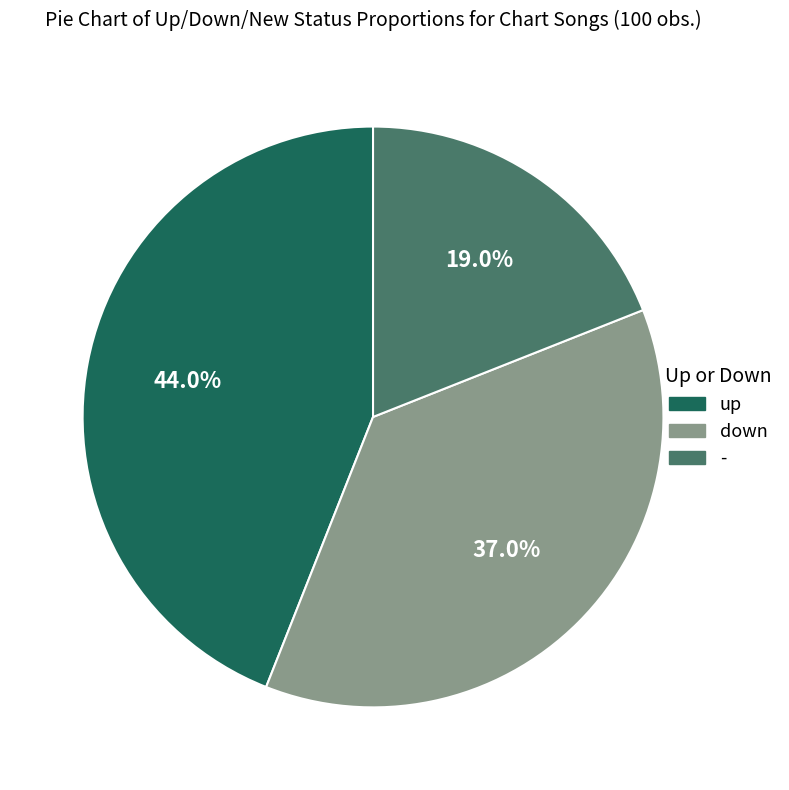

Combined, what portion of the pie is - and down?

56.0%